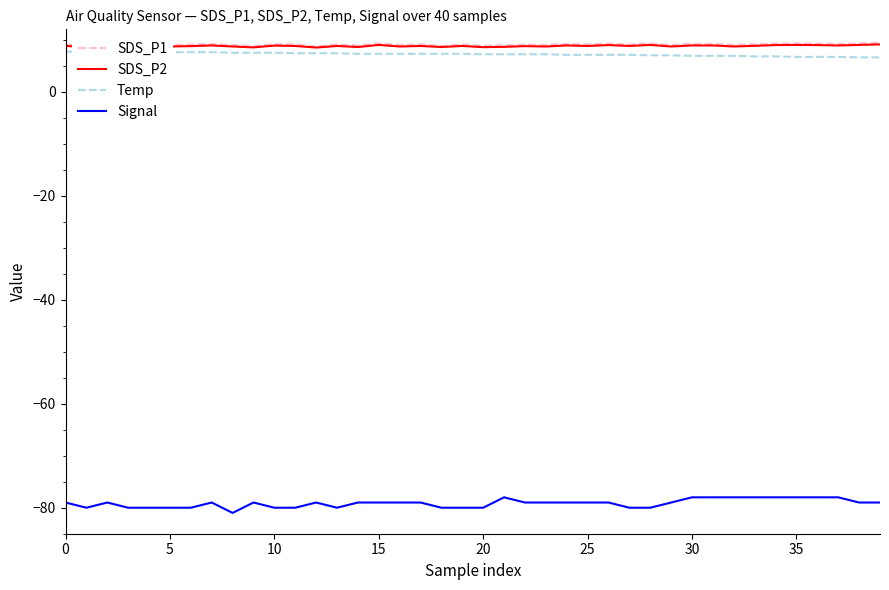

What is the difference between the second highest and second lowest values in the Signal series?

2